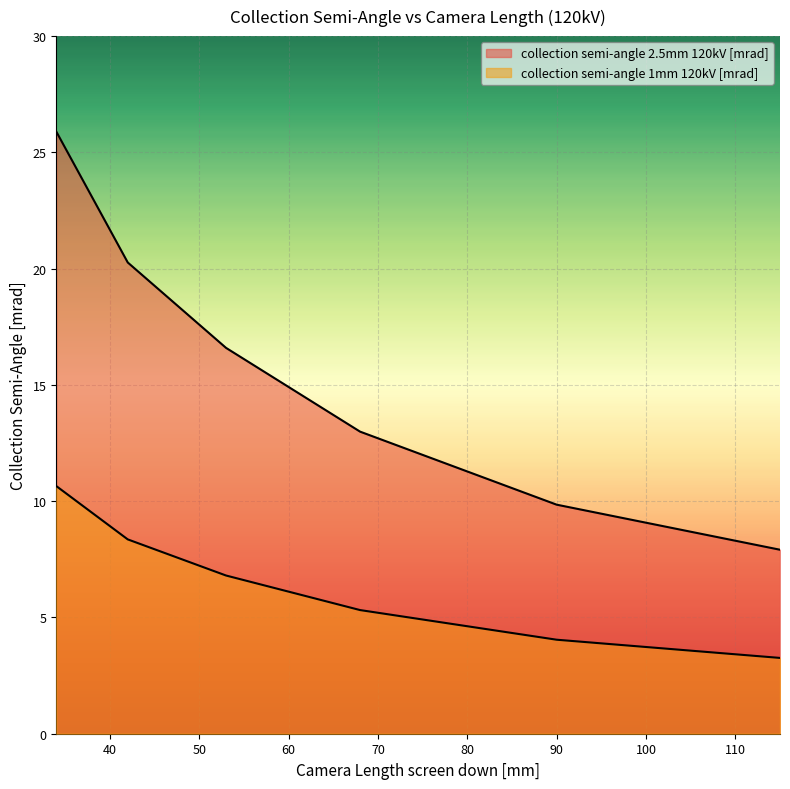

The value of collection semi-angle 1mm 120kV [mrad] at 115 is 3.3. True or false?

True